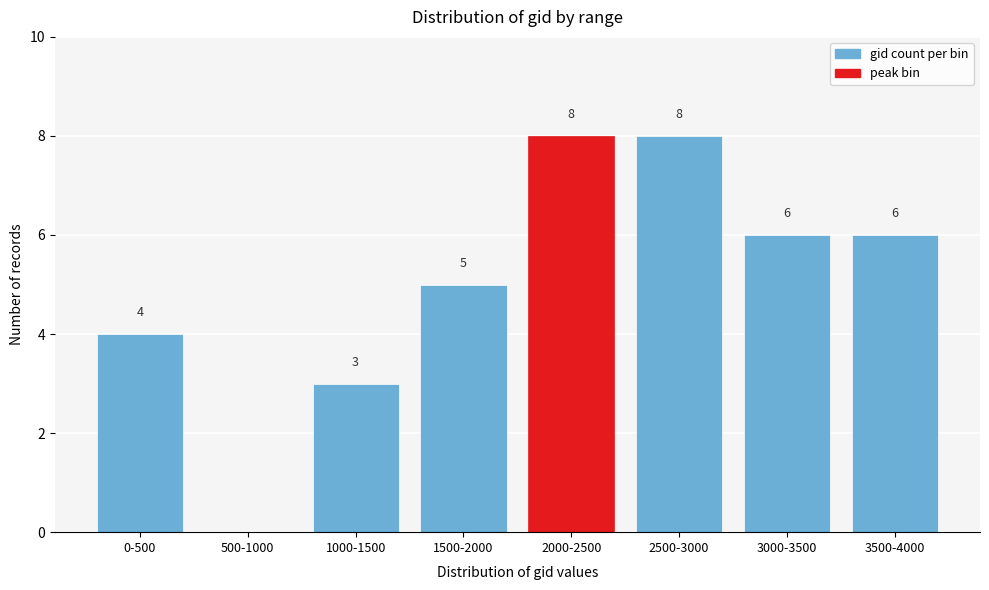

Reading right to left, transcribe all the data shown in this chart.

3500-4000=6	3000-3500=6	2500-3000=8	2000-2500=8	1500-2000=5	1000-1500=3	500-1000=0	0-500=4